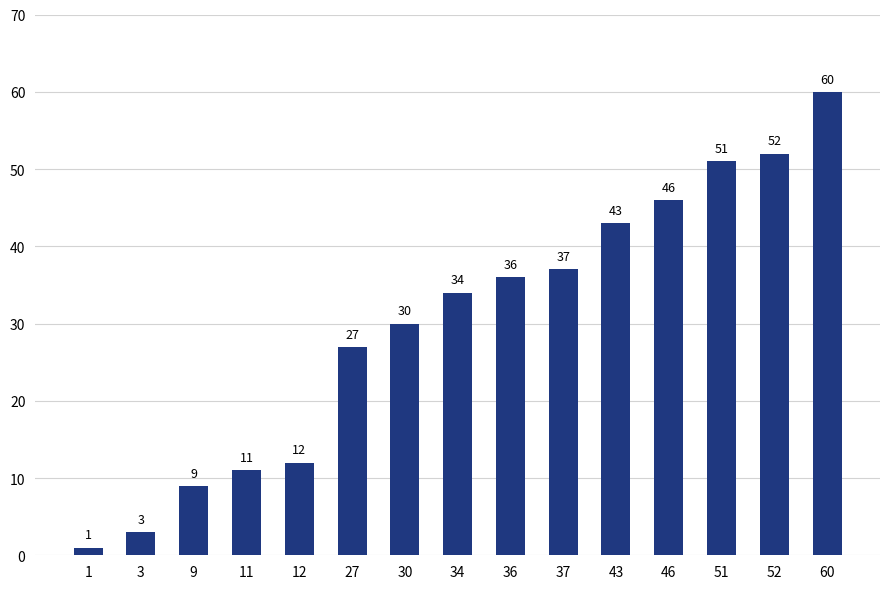

The chart shows a value of 68 at 46. True or false?

False